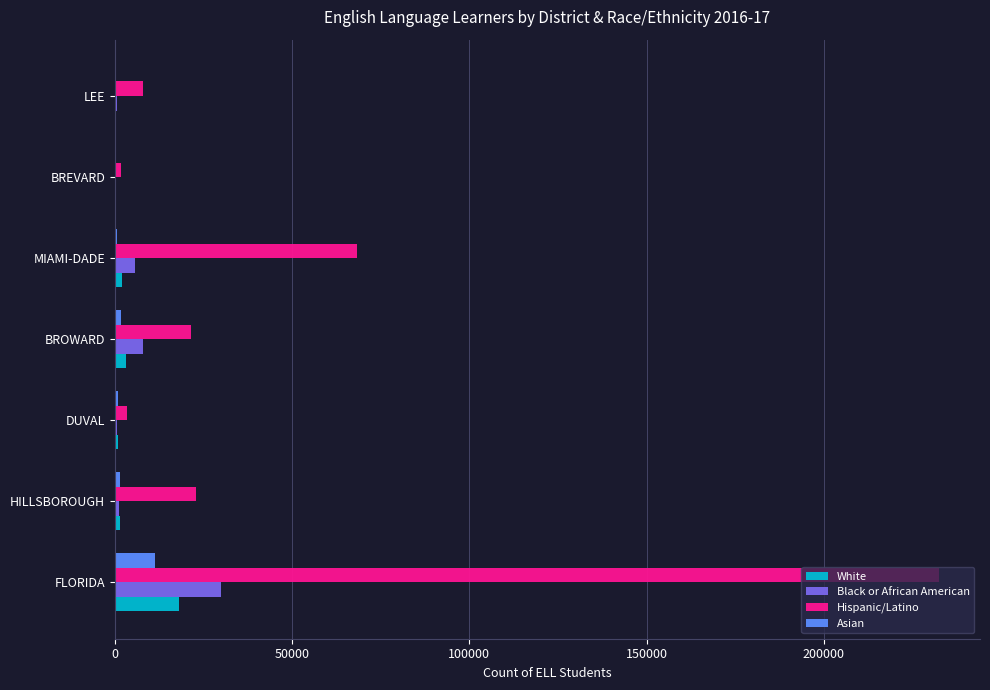

Is the value of Asian at FLORIDA greater than the value of Hispanic/Latino at MIAMI-DADE?

No